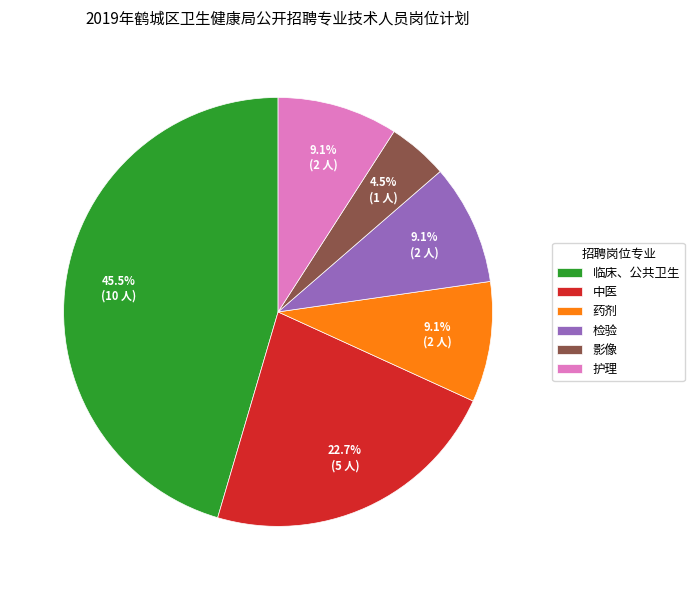

What percentage do 护理 and 中医 together represent?

31.8%